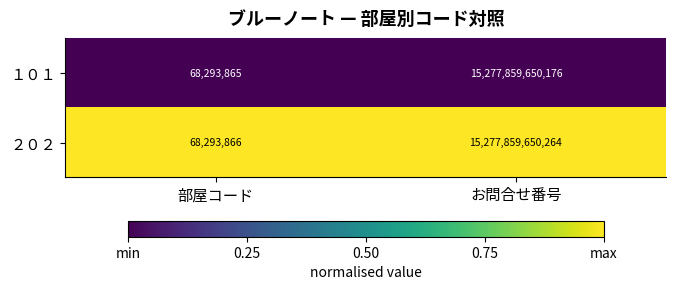

List the series in order of their overall mean, highest first.

２０２, １０１